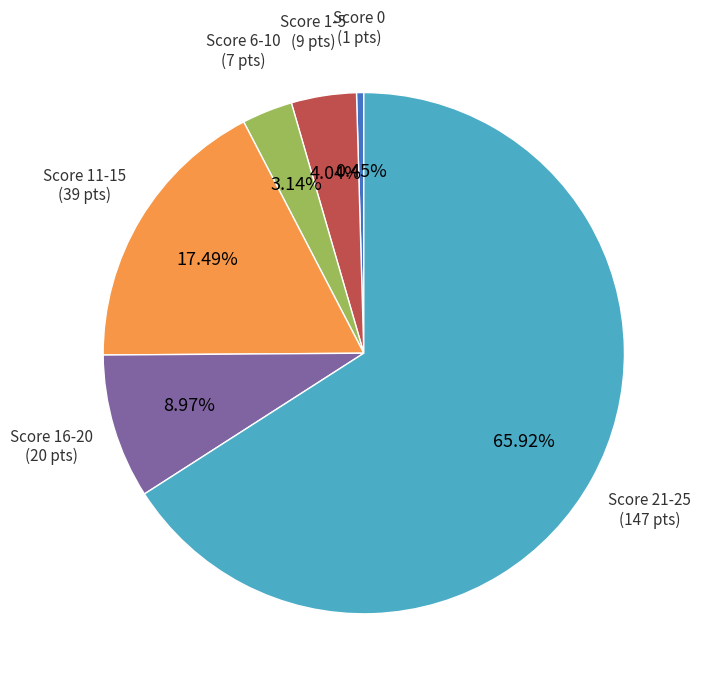

Is there a majority slice in this chart?

Yes